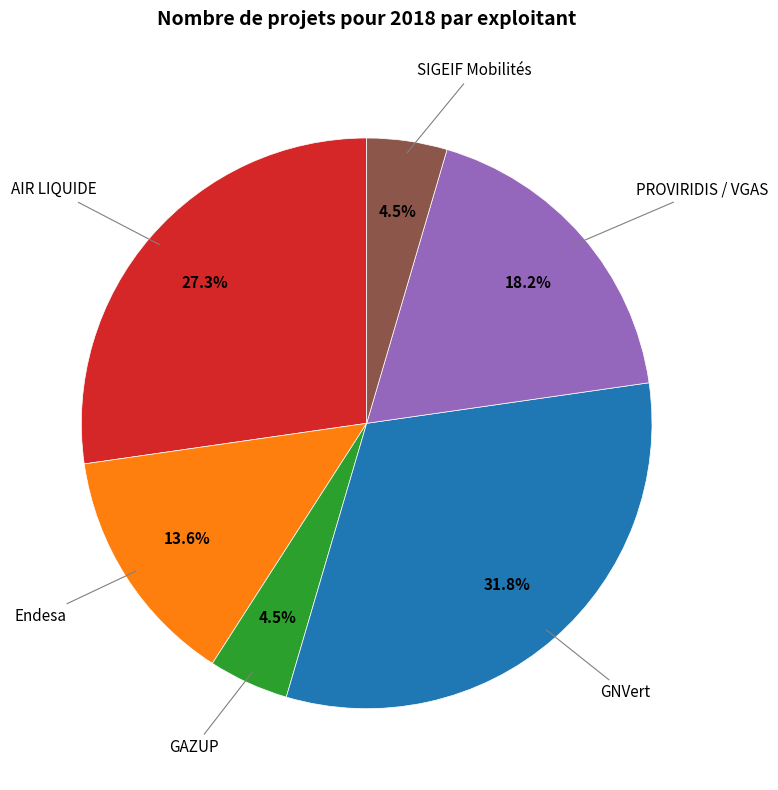

To the nearest percent, what is the average slice percentage?

17%